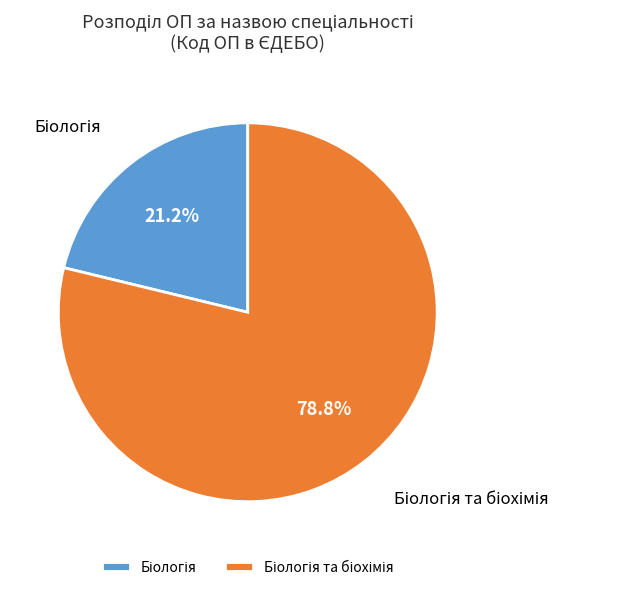

Does any single category account for the majority?

Yes